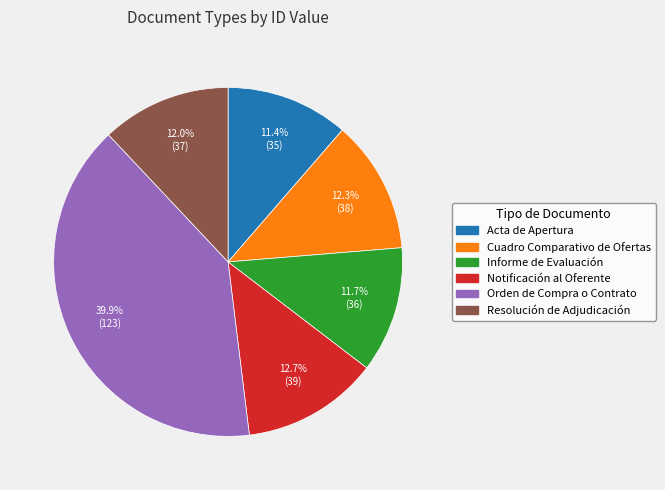

Between Notificación al Oferente and Resolución de Adjudicación, which is larger?

Notificación al Oferente